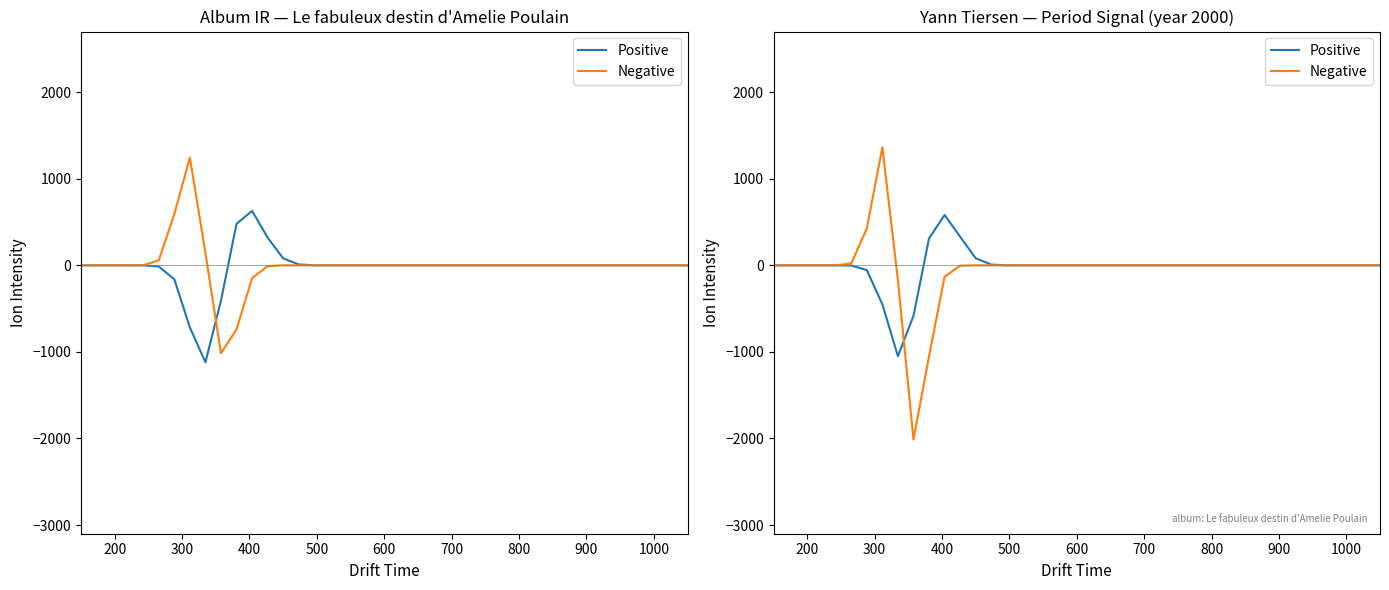

What is the highest value of the Positive series?

581.5